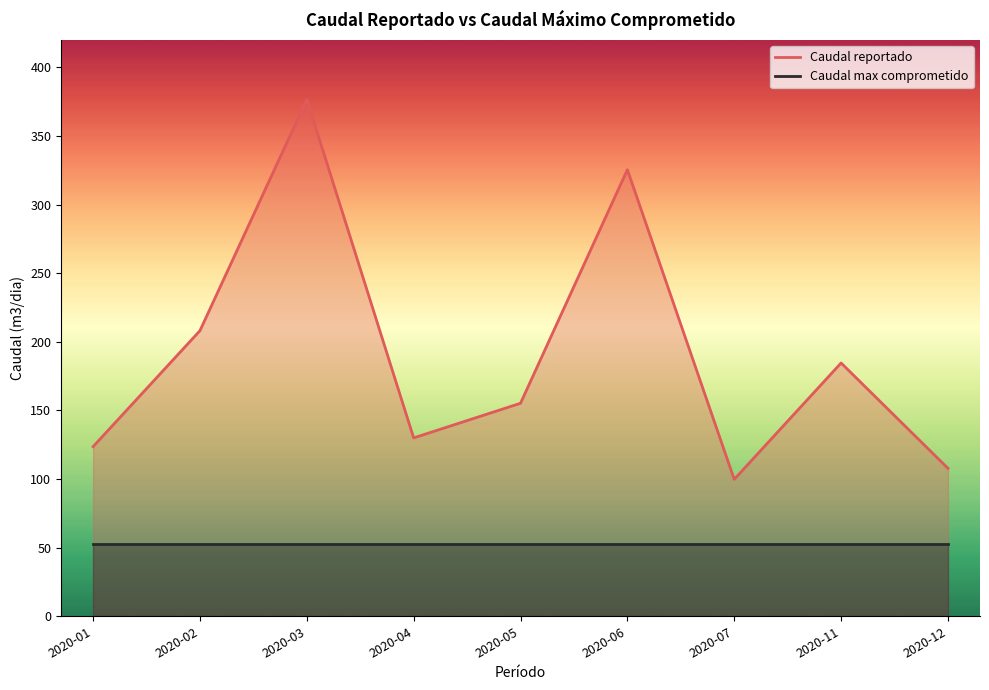

Count the number of categories in the chart.

9